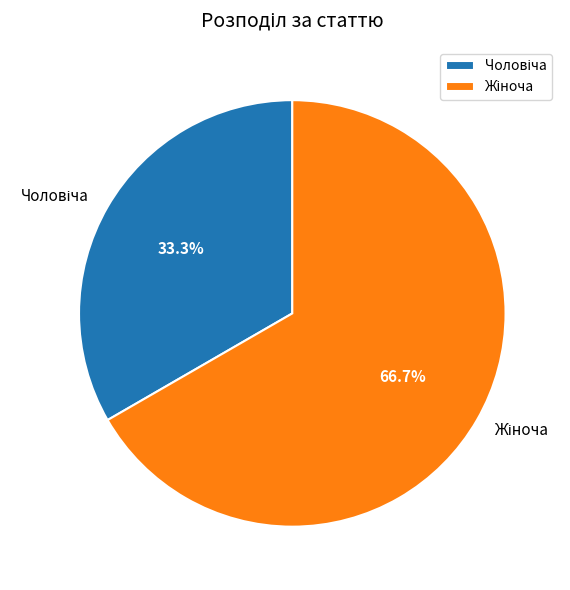

Does any single category account for the majority?

Yes